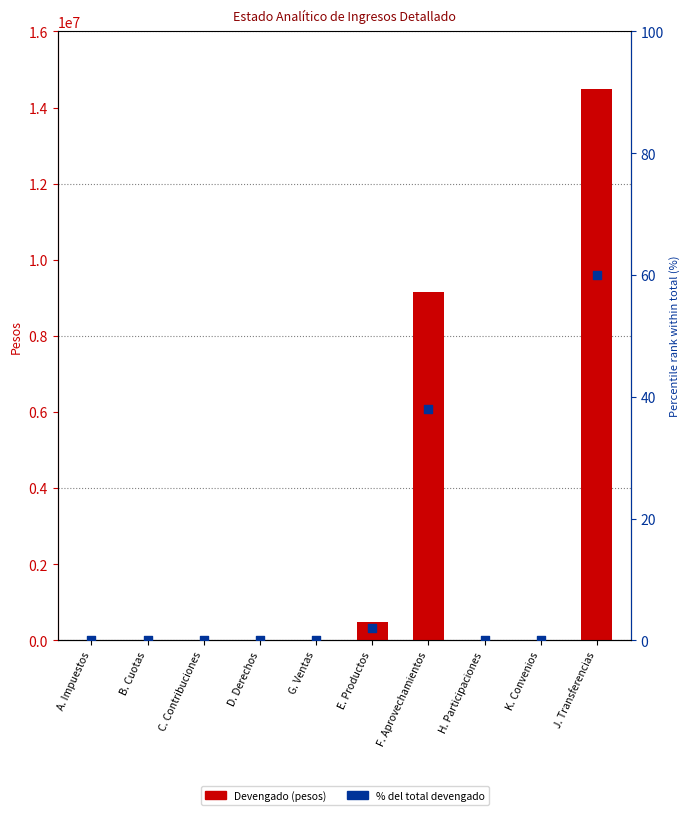

Which series reaches the minimum Y coordinate?

Devengado (pesos)